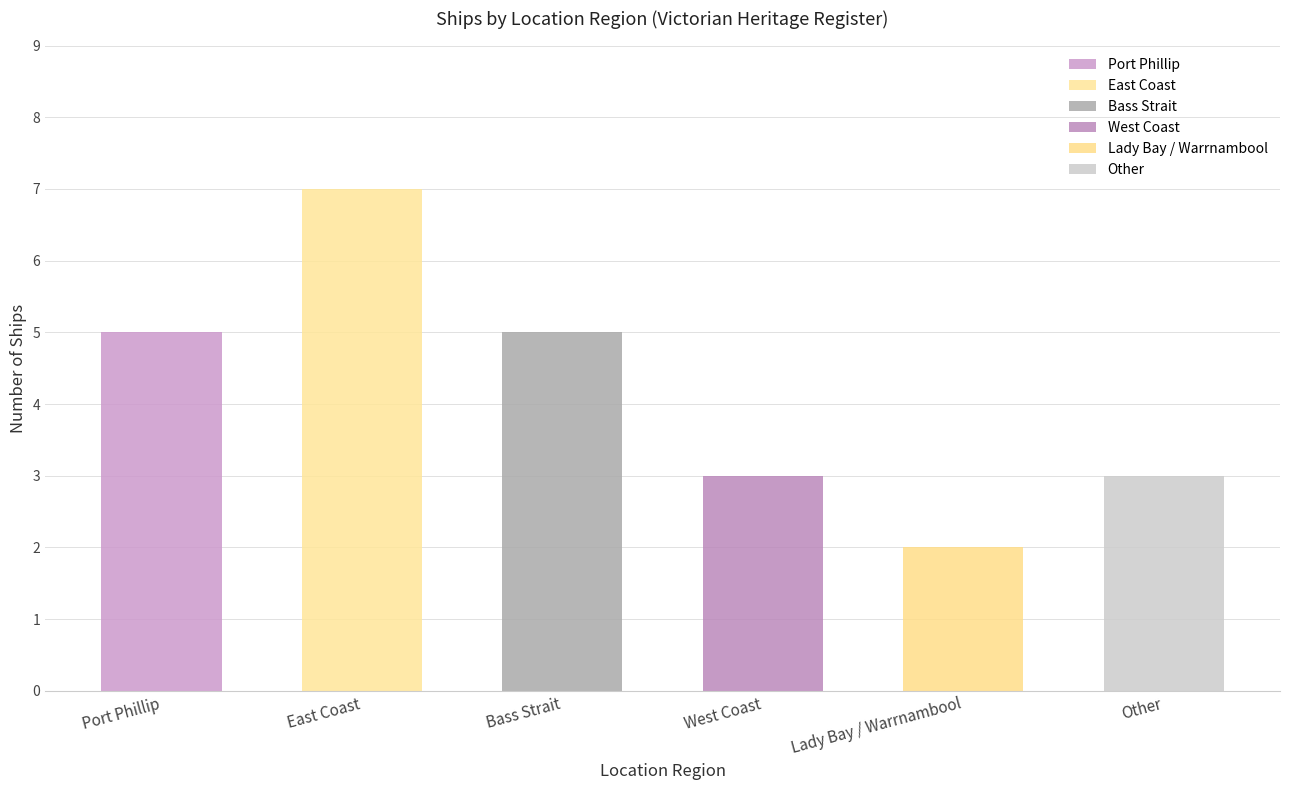

Rank the categories by value from lowest to highest.

Lady Bay / Warrnambool, West Coast, Other, Port Phillip, Bass Strait, East Coast